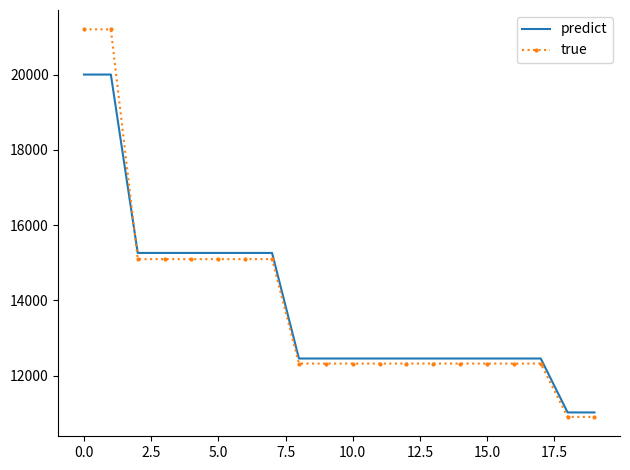

After their last crossing, which series has the higher values: true or predict?

predict